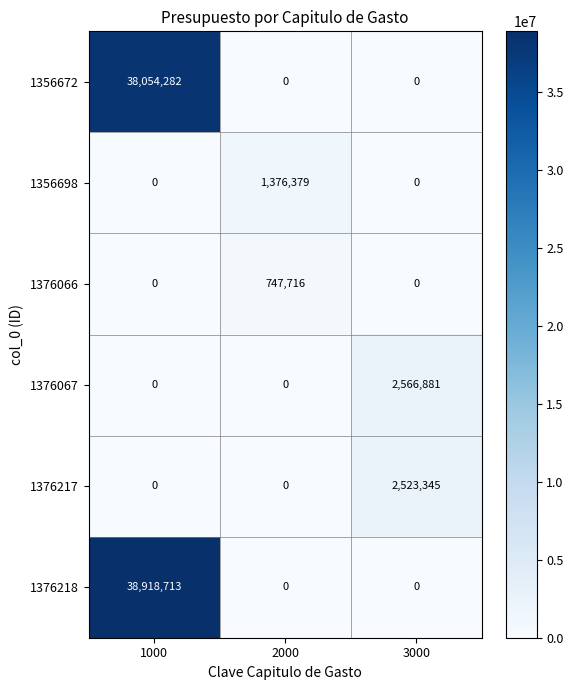

Which label corresponds to the largest value in the chart?

1000